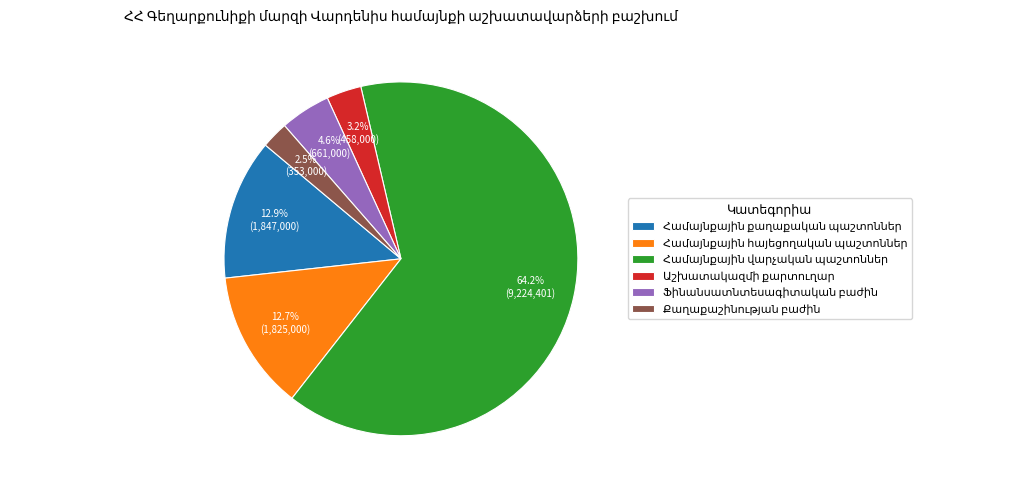

Is there any slice that represents more than half of the pie?

Yes